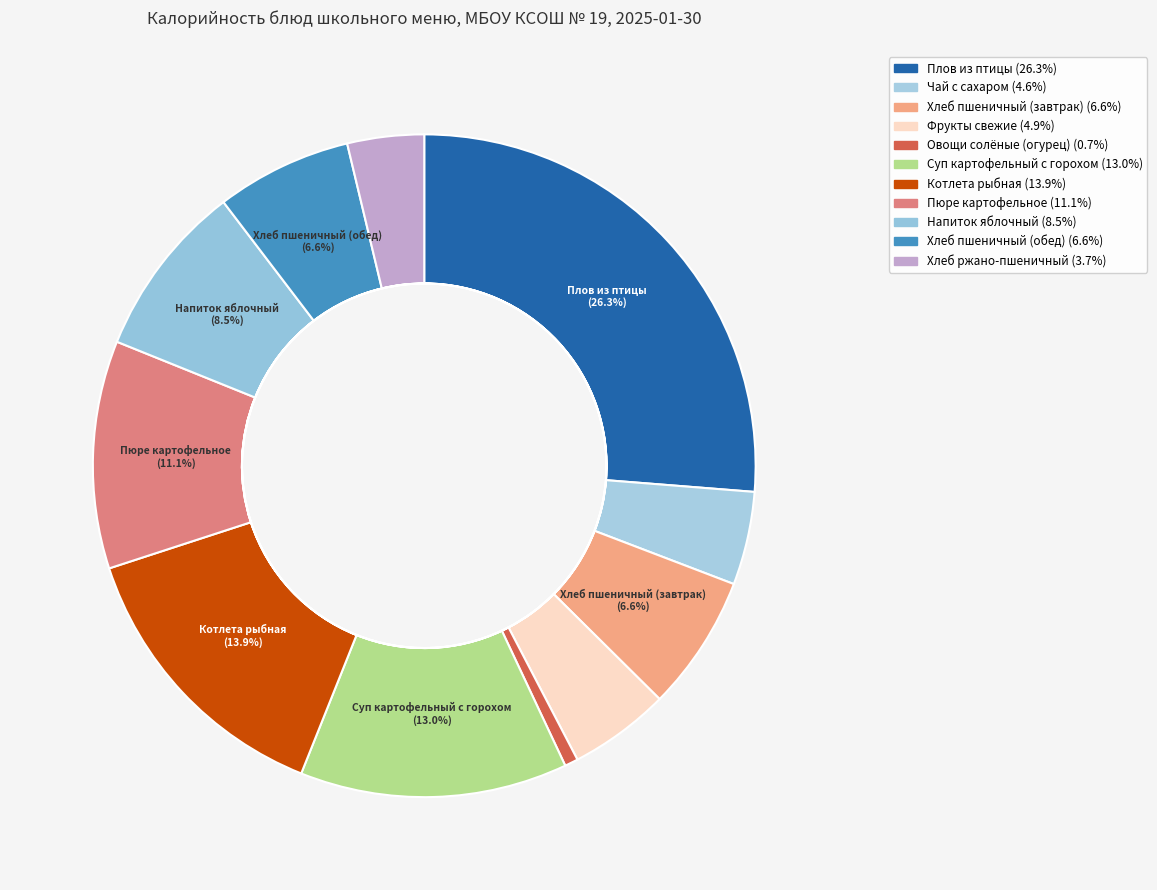

Count the number of slices in the pie.

11